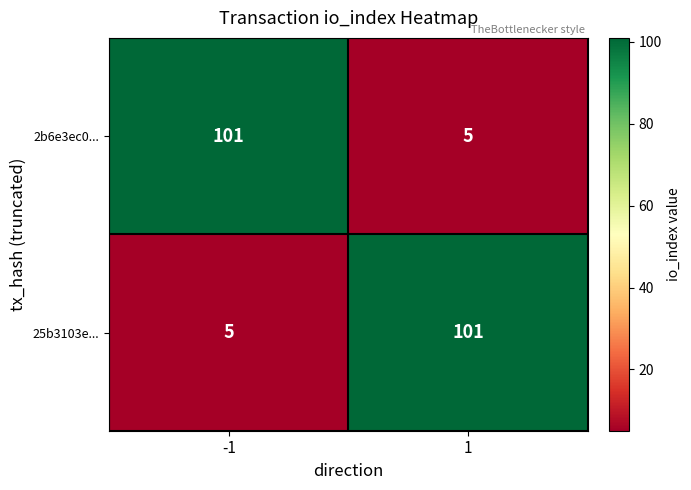

What is the minimum value shown in the chart?

5